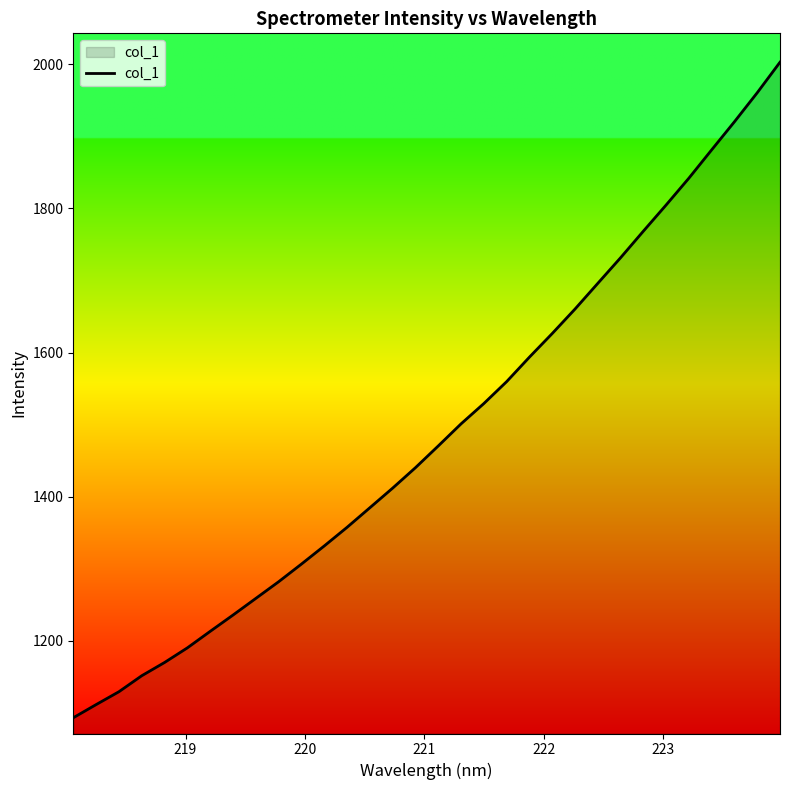

What is the greatest value displayed?

2003.0